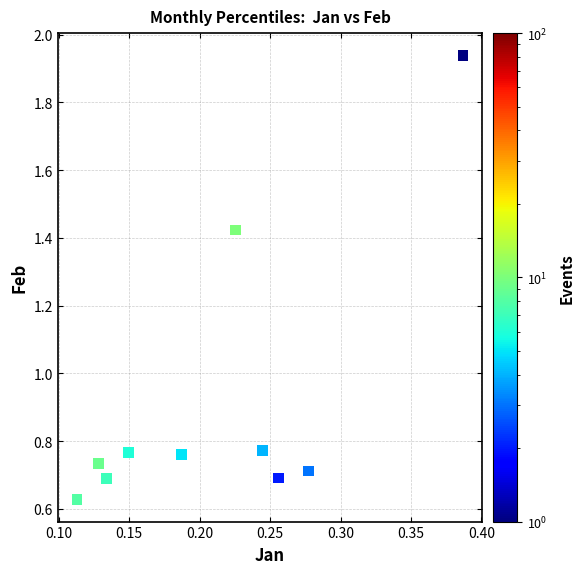

What is the average Y value?

0.9